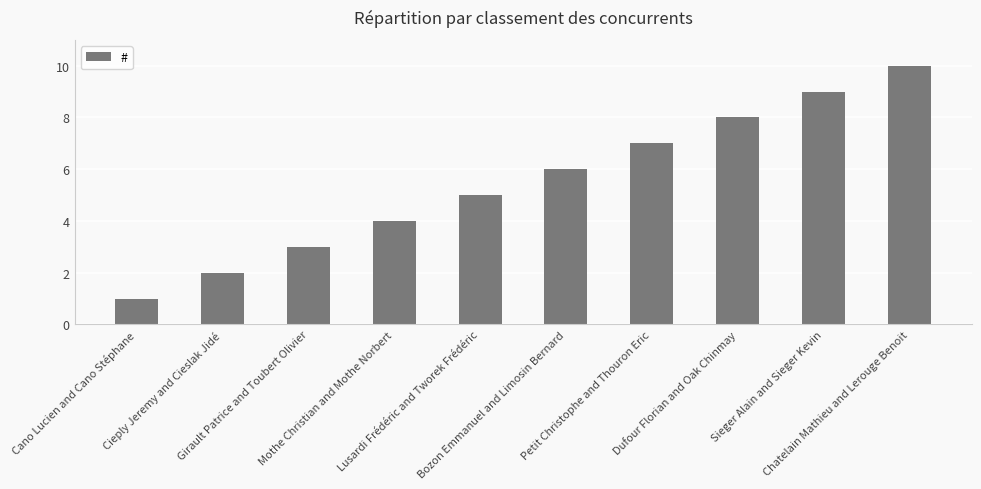

What is the label of the 9th bar from the left?

Sieger Alain and Sieger Kevin